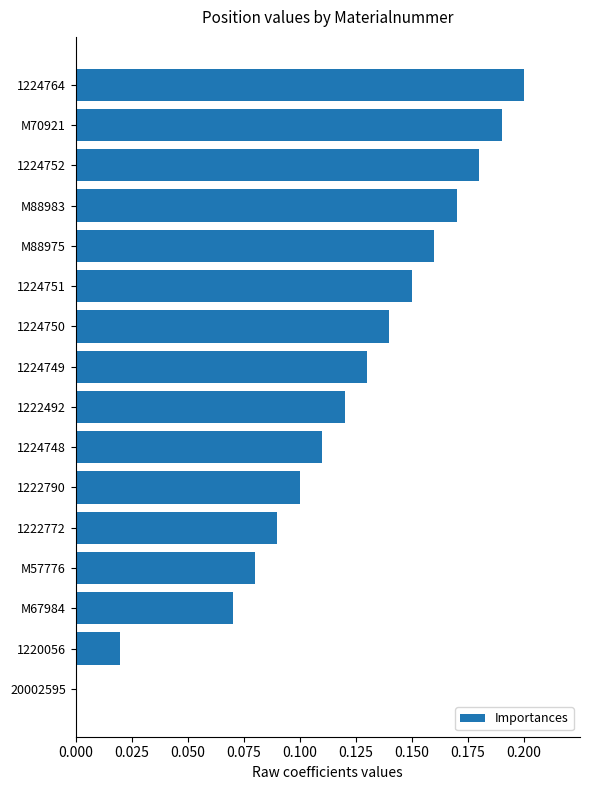

True or false: the data shows 0.2 at M88975.

True